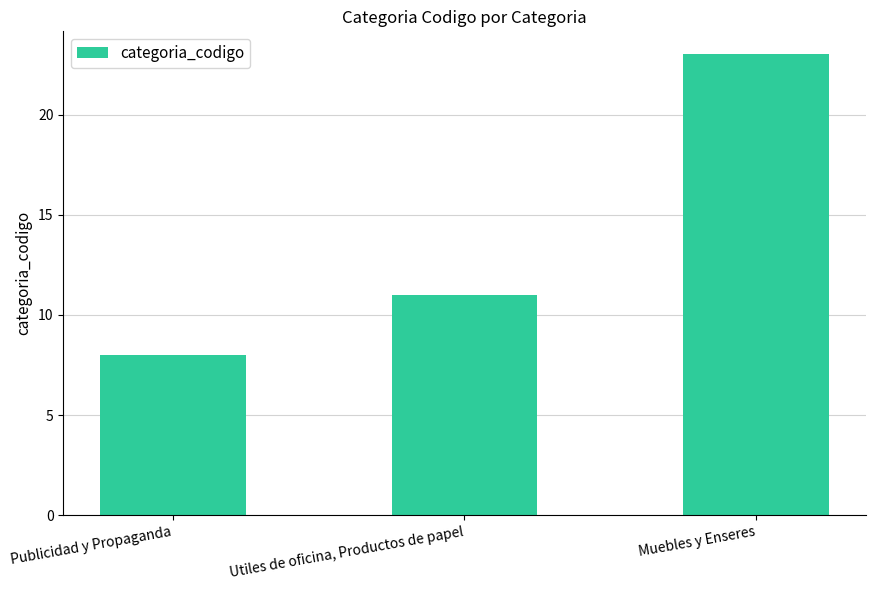

How many values are between 8 and 23?

3